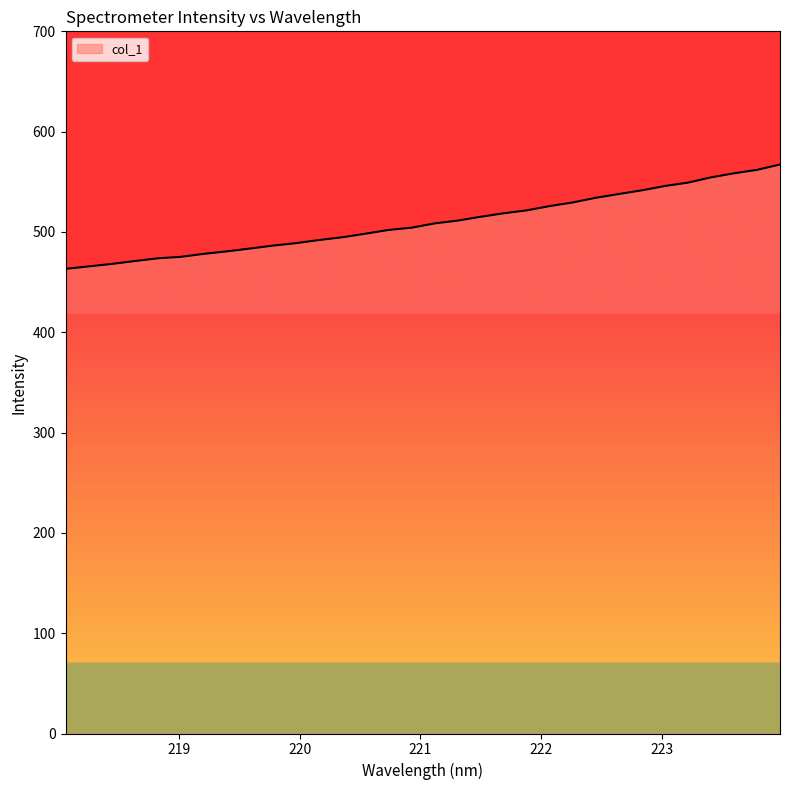

What is the greatest value displayed?

567.2